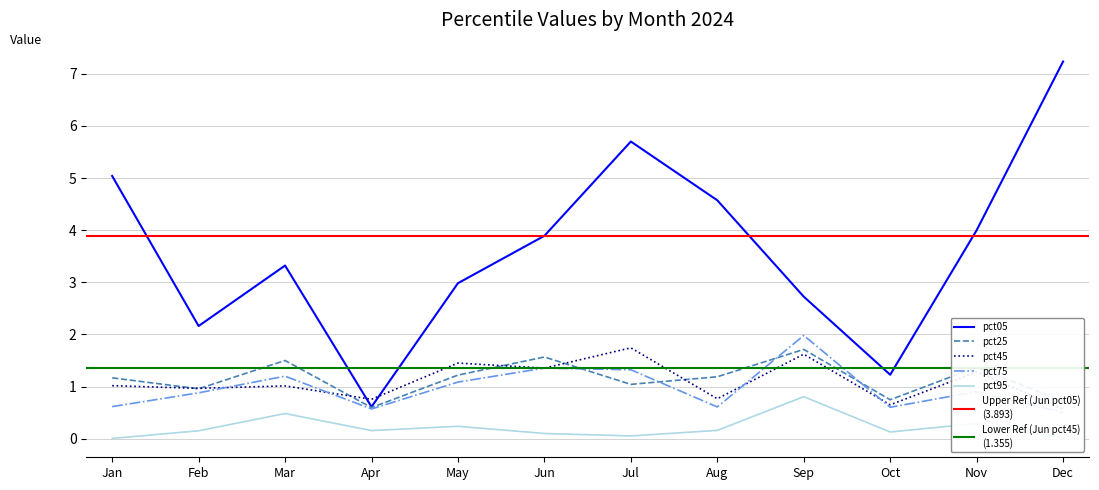

What is the sum of the pct95 values at Aug and May?

0.4